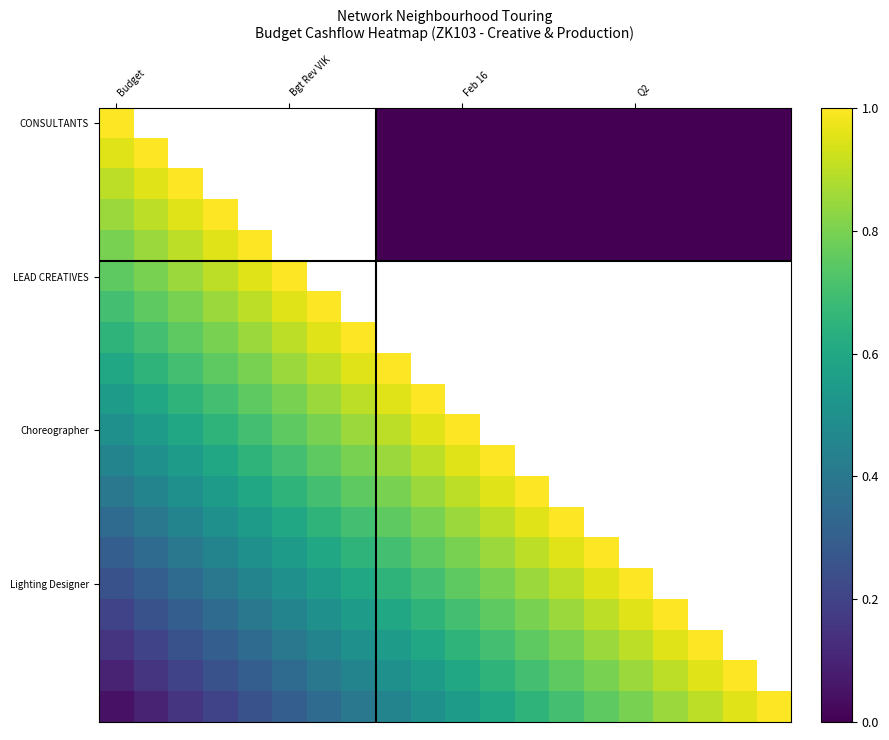

How many positive values does the CONSULTANTS series have?

1